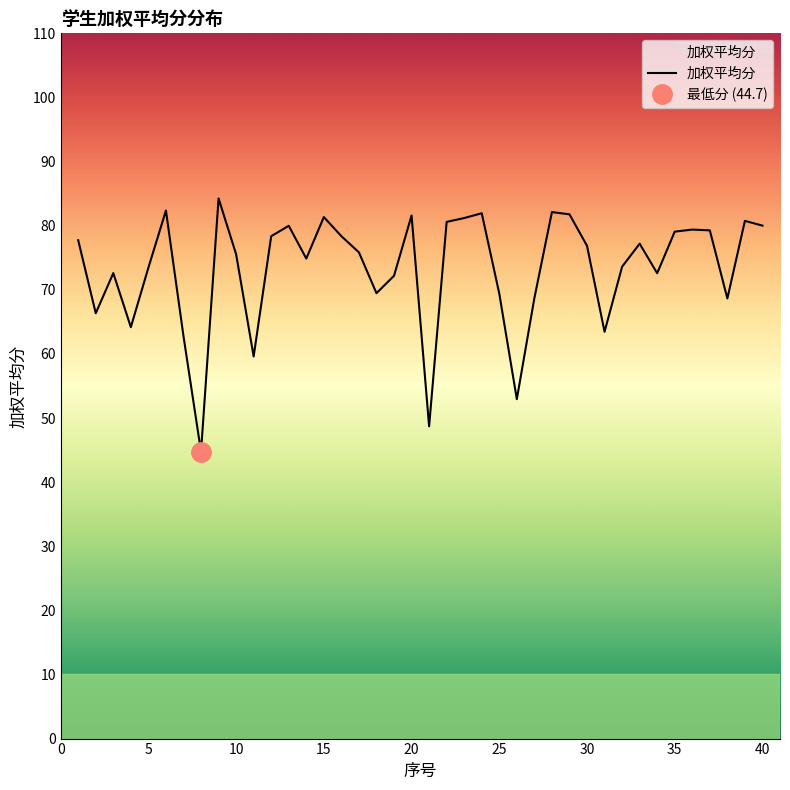

Reading left to right, transcribe all the data shown in this chart.

1=77.7	2=66.3	3=72.6	4=64.2	5=73.5	6=82.4	7=62.8	8=44.7	9=84.2	10=75.5	11=59.6	12=78.4	13=80.0	14=74.9	15=81.3	16=78.4	17=75.8	18=69.5	19=72.2	20=81.6	21=48.7	22=80.6	23=81.2	24=81.9	25=69.4	26=52.9	27=68.7	28=82.1	29=81.8	30=76.9	31=63.5	32=73.6	33=77.2	34=72.6	35=79.1	36=79.4	37=79.3	38=68.7	39=80.8	40=80.0